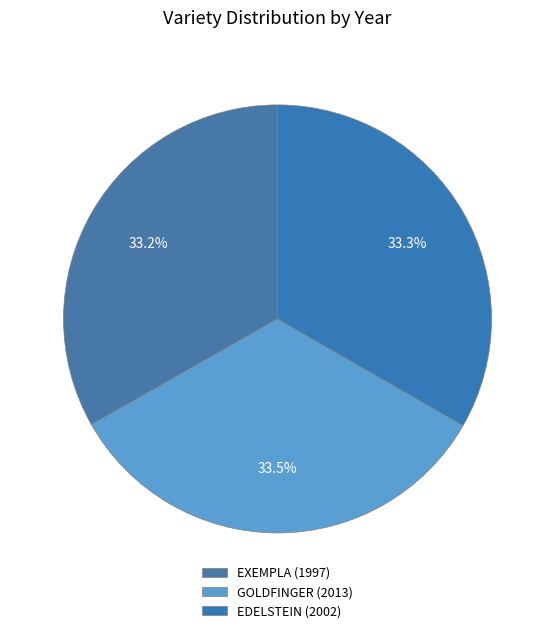

To the nearest percent, what is the average slice percentage?

33%